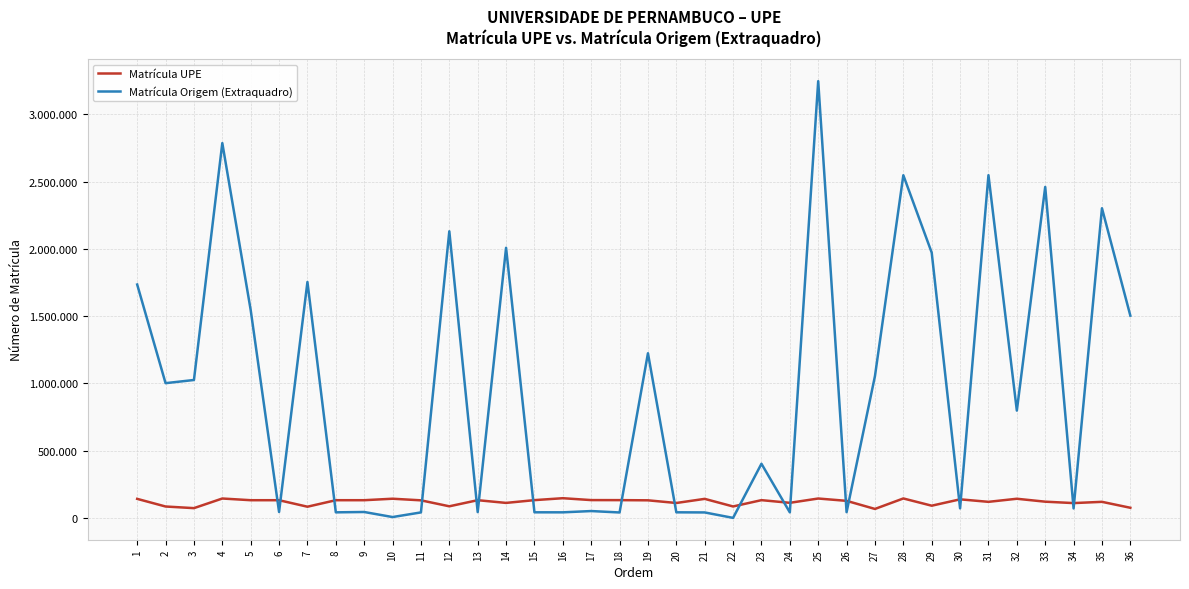

Rank the series by their maximum value, from highest to lowest.

Matrícula Origem (Extraquadro), Matrícula UPE